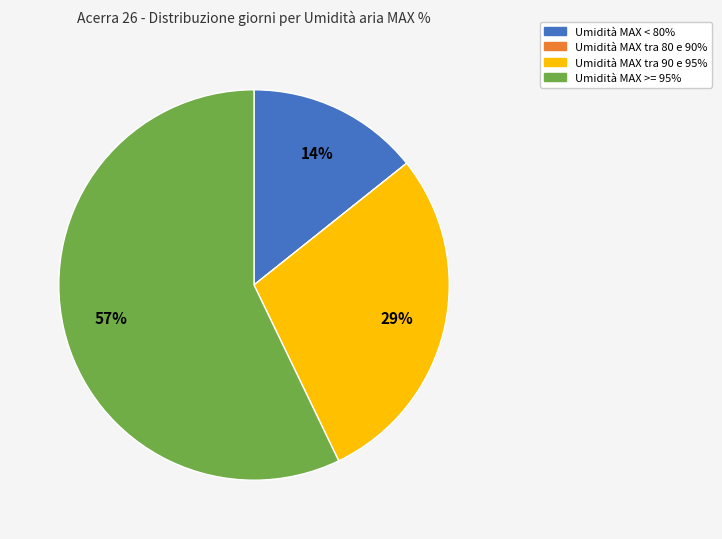

Which category has the biggest portion of the pie?

Umidità MAX >= 95%